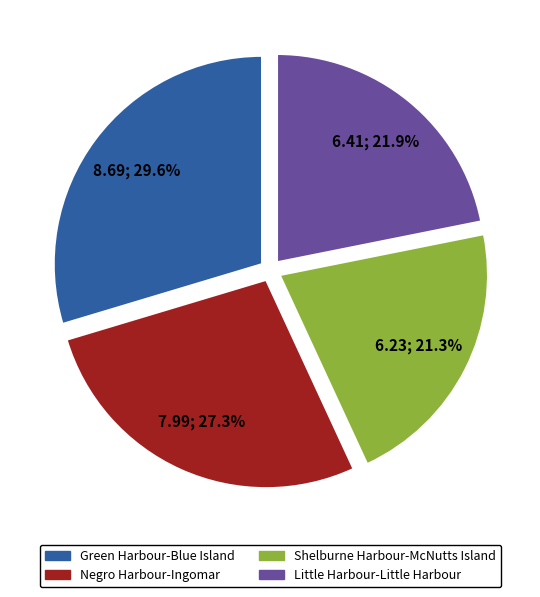

What is the ratio of the value at Little Harbour-Little Harbour to the value at Green Harbour-Blue Island?

0.7